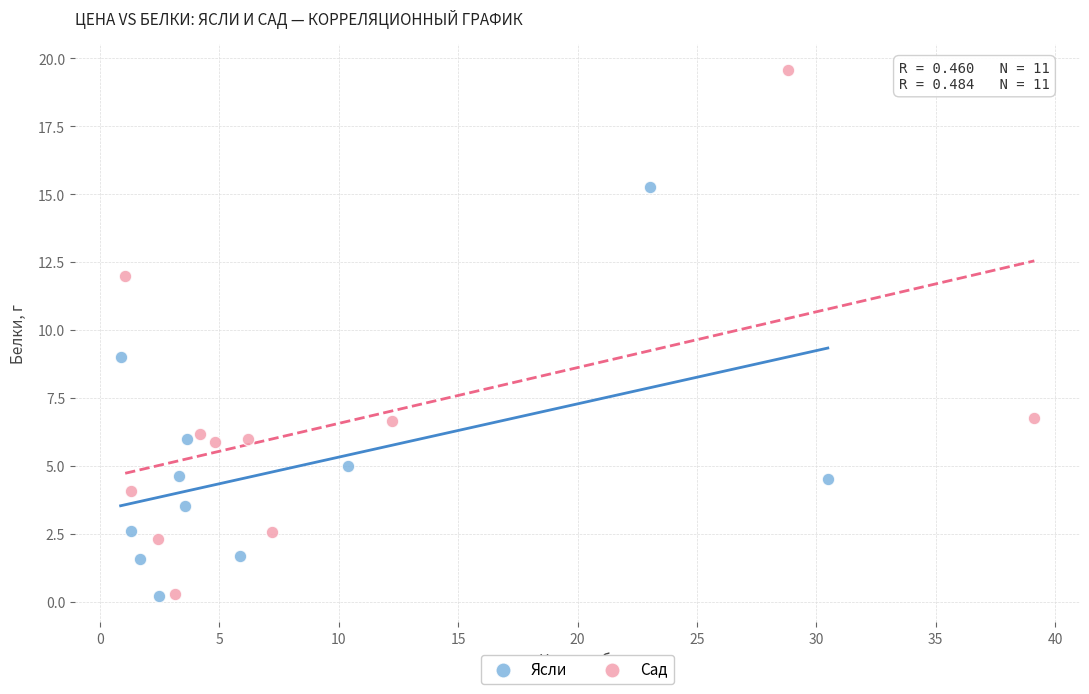

Which series has the widest spread of Y values?

Сад